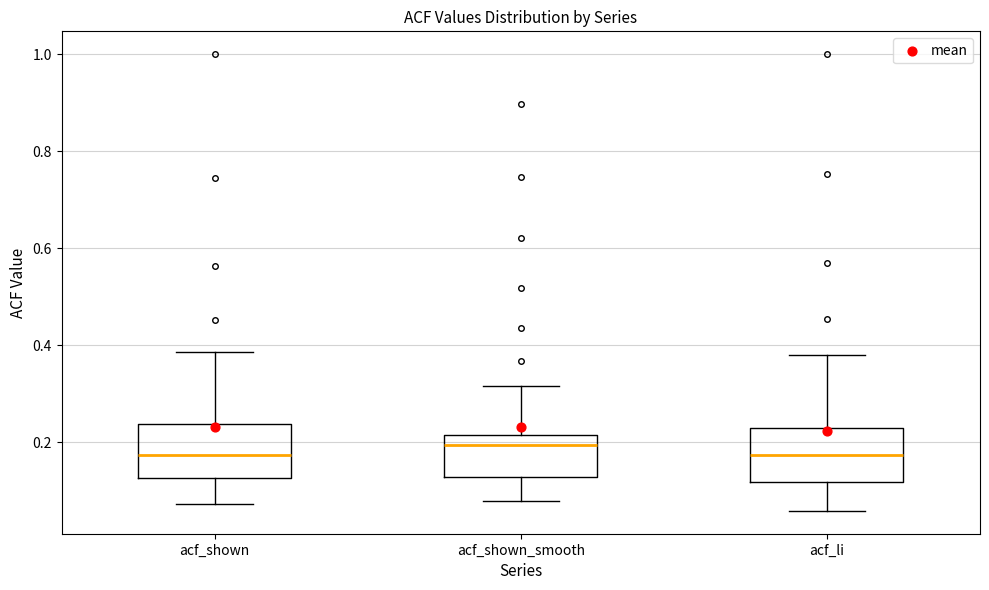

Which box's median line is the highest?

acf_shown_smooth